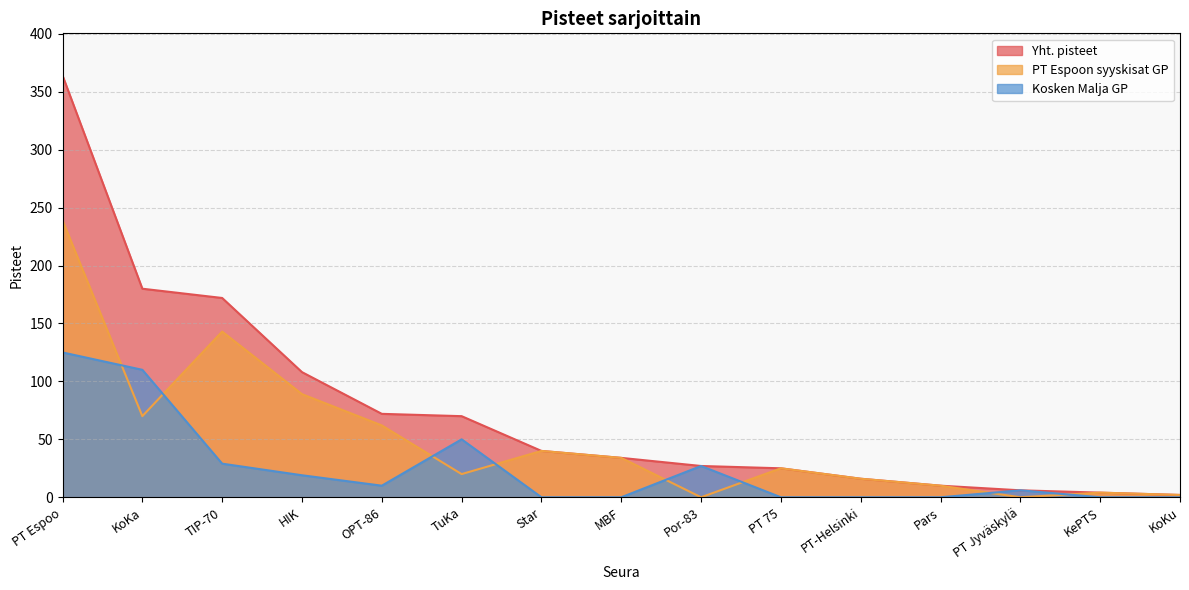

How many data points in Kosken Malja GP are less than 6?

7